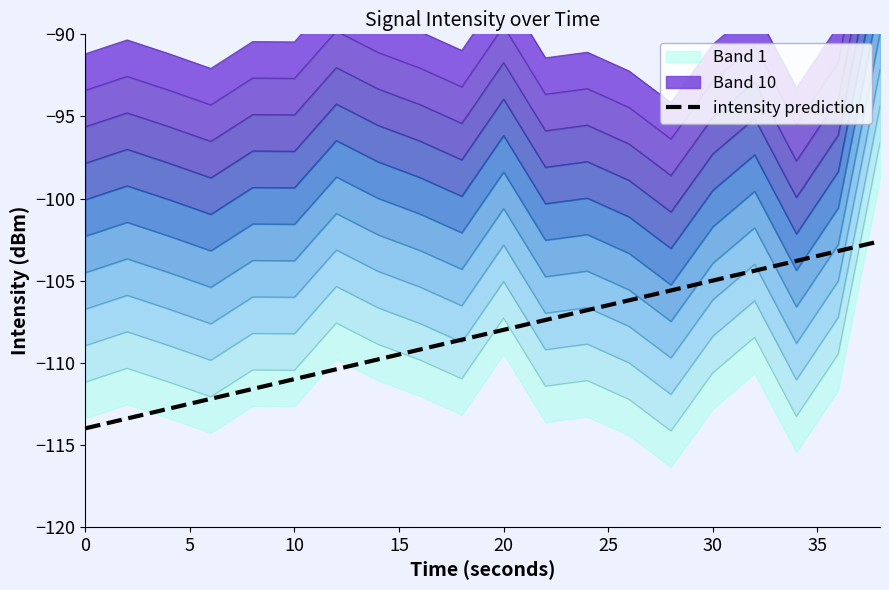

What is the highest value of the intensity prediction series?

-102.6